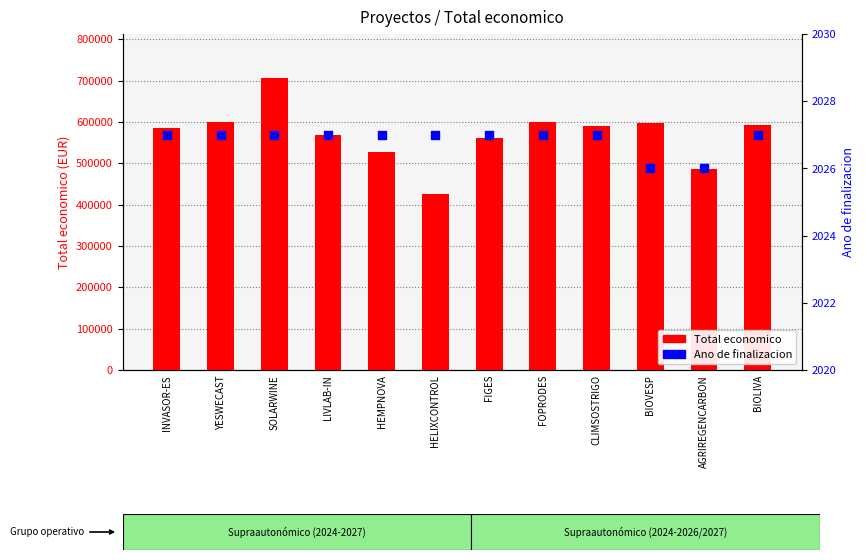

Which series has the largest total across all categories?

Total economico